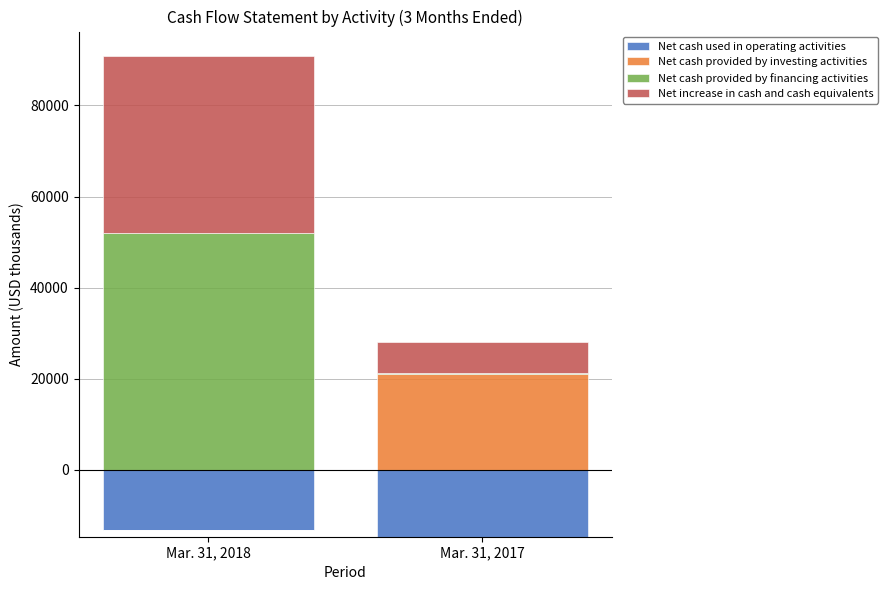

What is the sum of all Net increase in cash and cash equivalents values?

45620